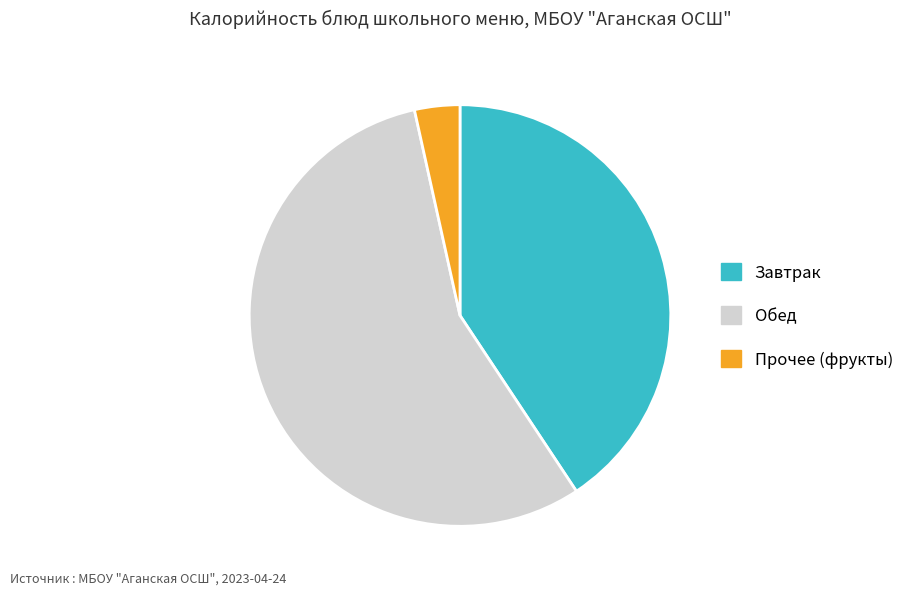

Is there any slice that represents more than half of the pie?

Yes